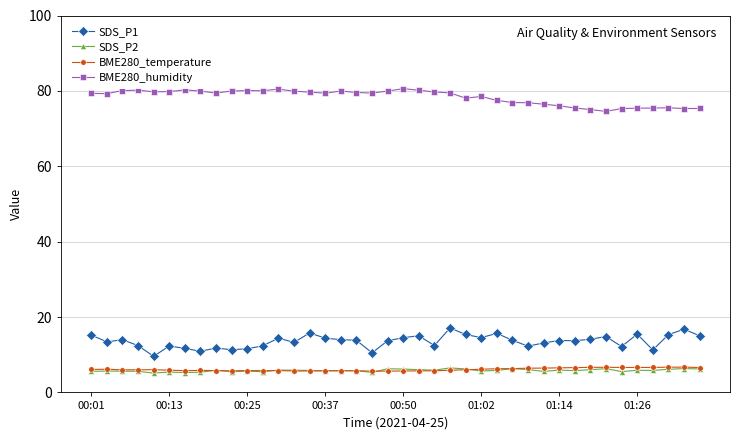

True or false: BME280_temperature has more than 1 points higher than both neighbors.

True